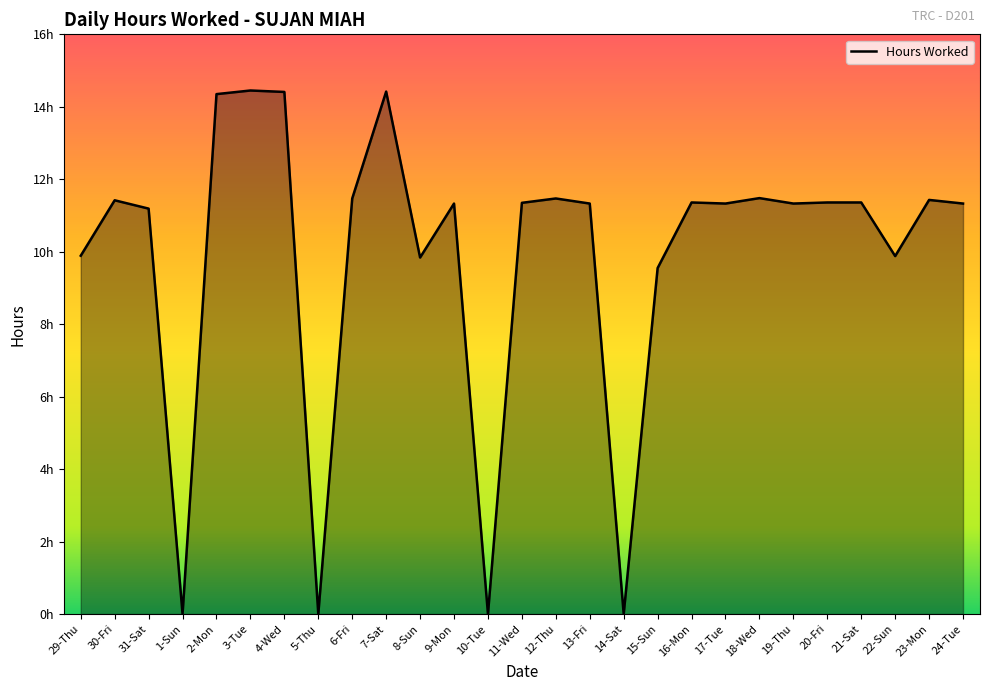

Is this an area chart (filled region under the line)?

Yes